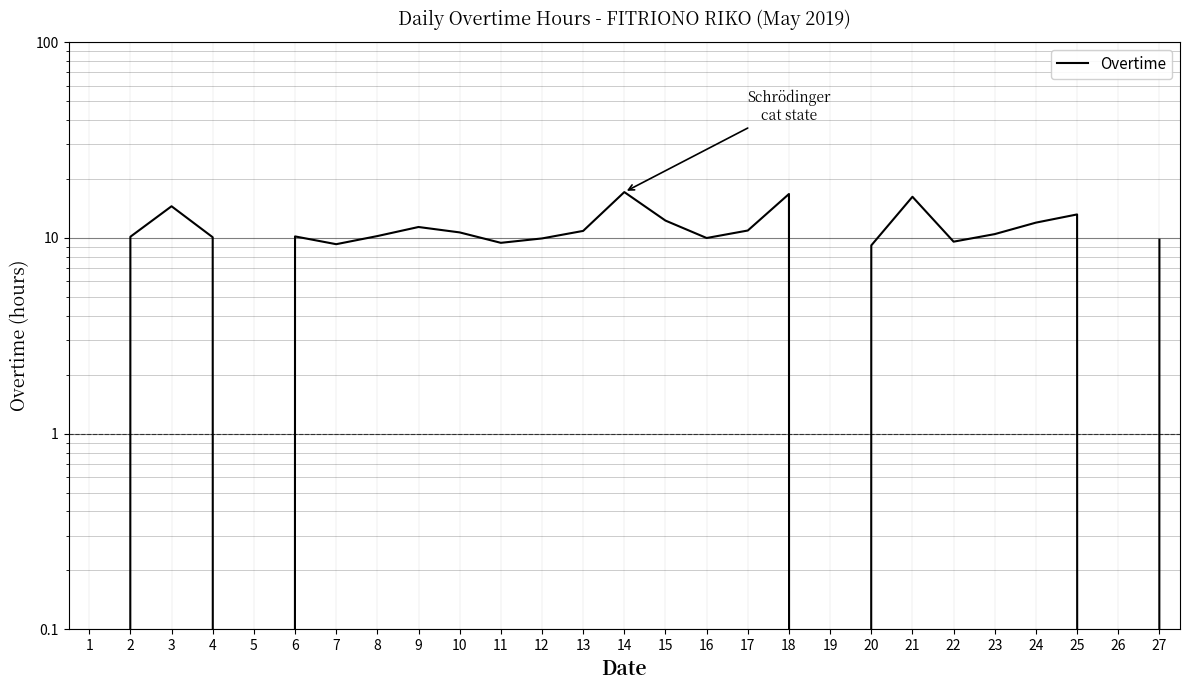

Does the chart display data point markers on the line(s)?

No